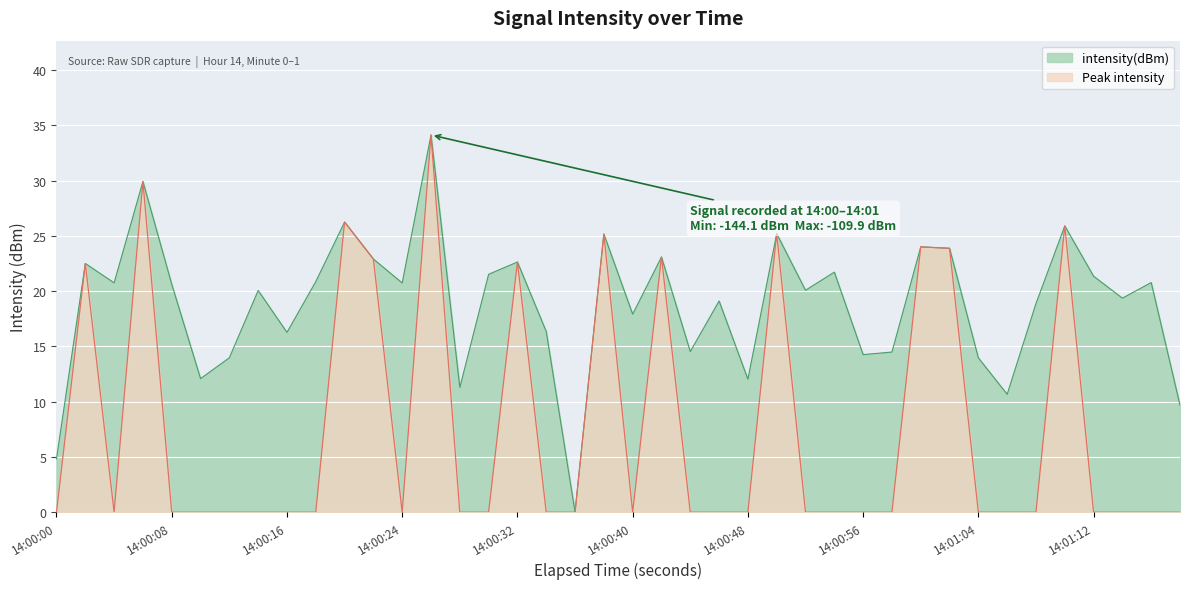

What is the highest value of the intensity(dBm) series?

34.1